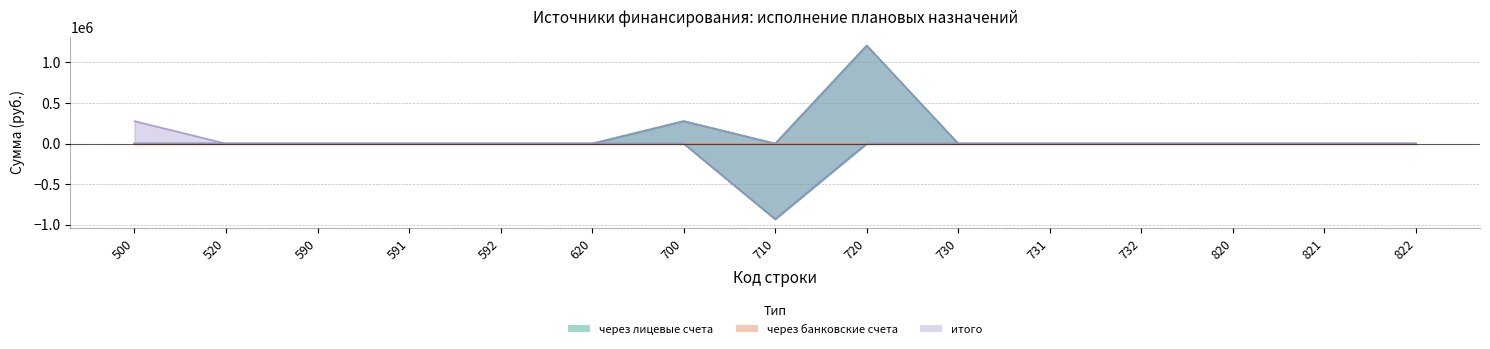

Is it true that через лицевые счета equals 692711.5 at 592?

False